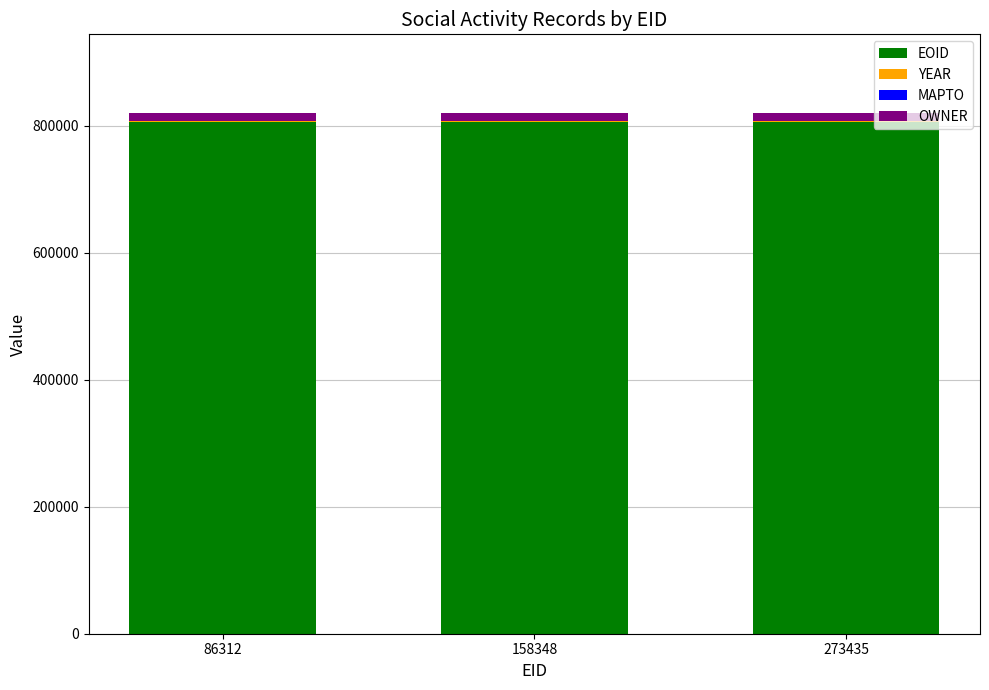

The EOID series shows 308408 at 158348. True or false?

False